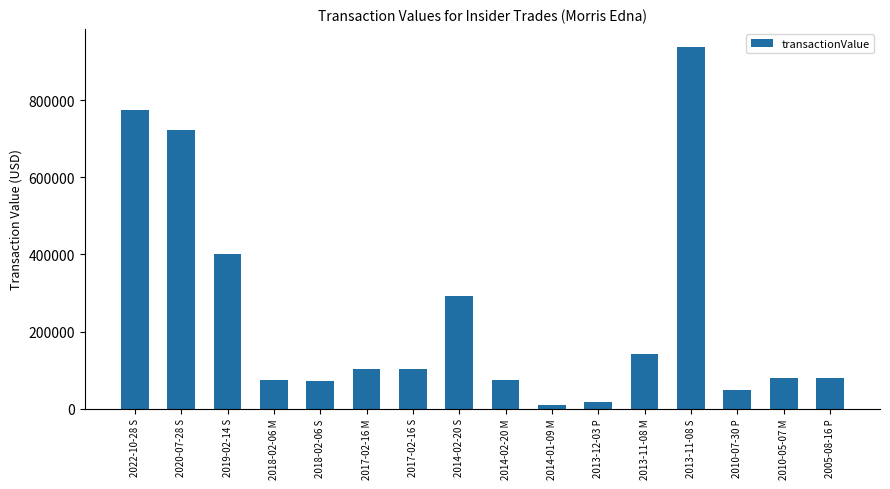

What is the difference between the maximum and minimum values?

930858